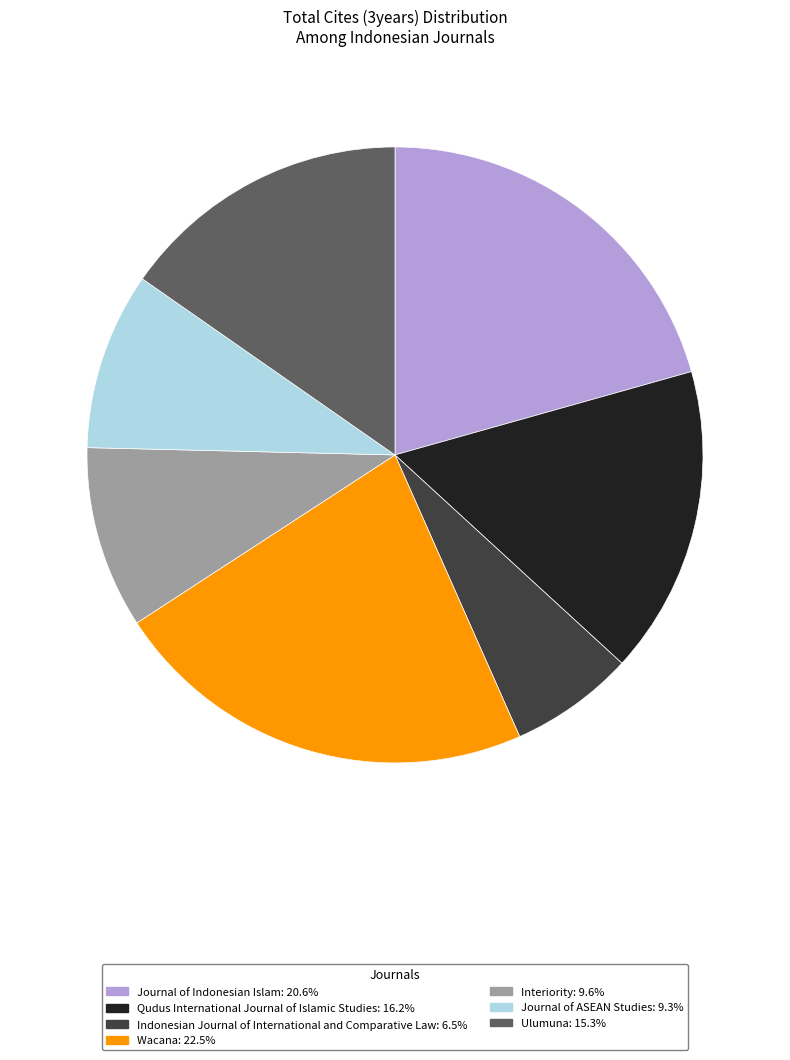

Do Ulumuna and Journal of Indonesian Islam together represent more than half of the pie?

No